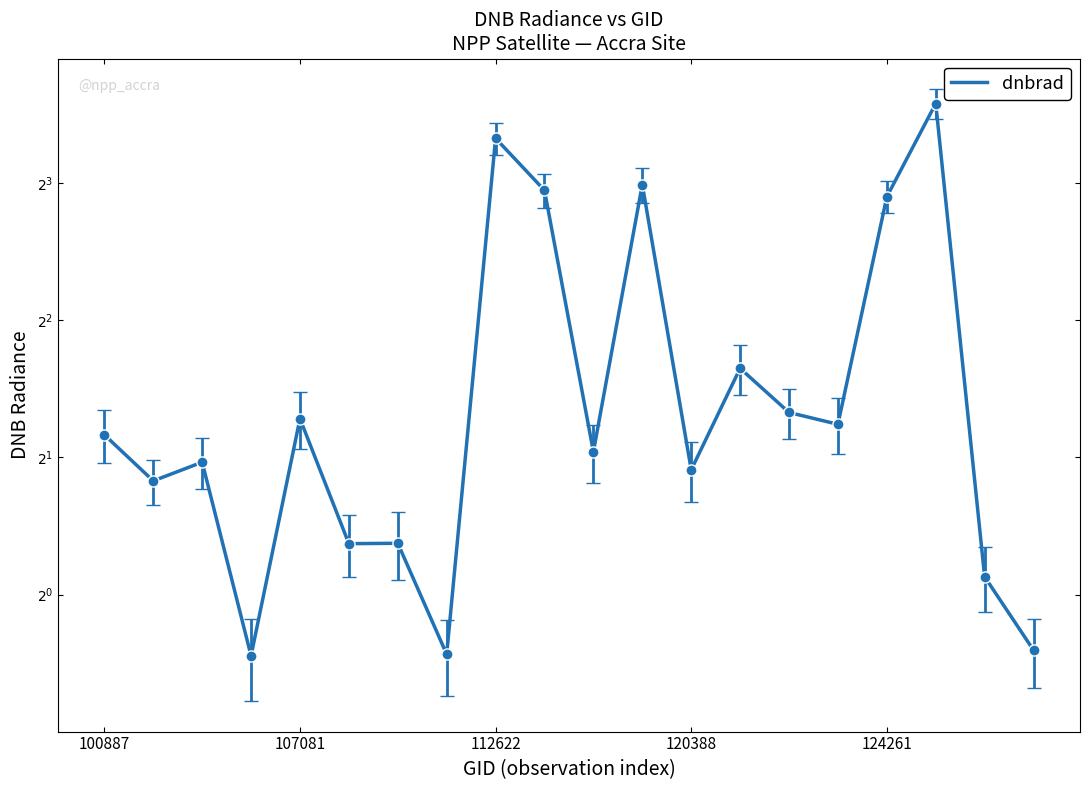

How many points are higher than both their immediate neighbors (excluding endpoints)?

7